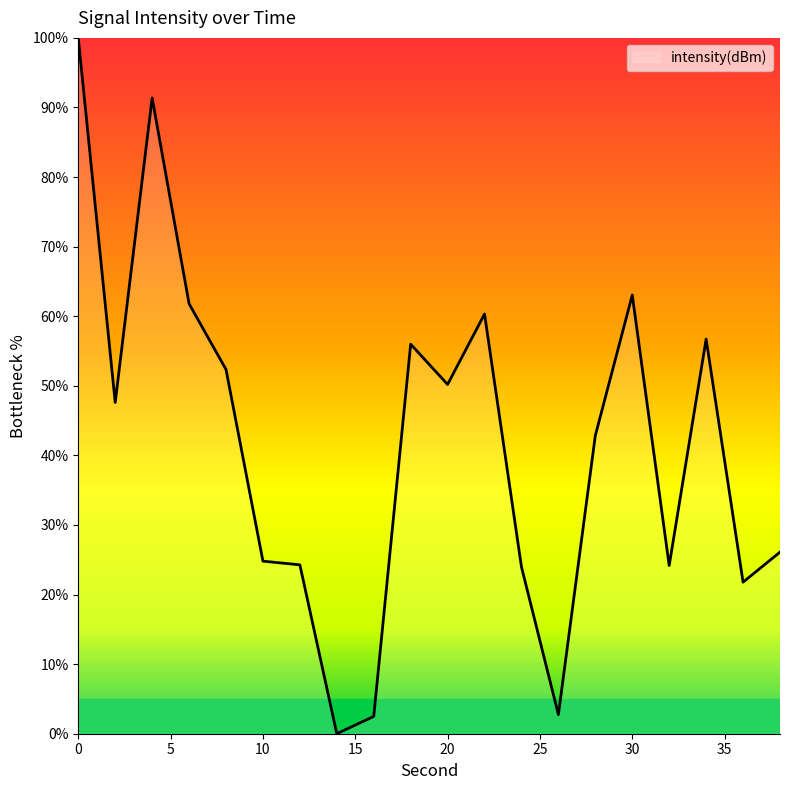

What is the difference between the maximum and minimum values?

100.0